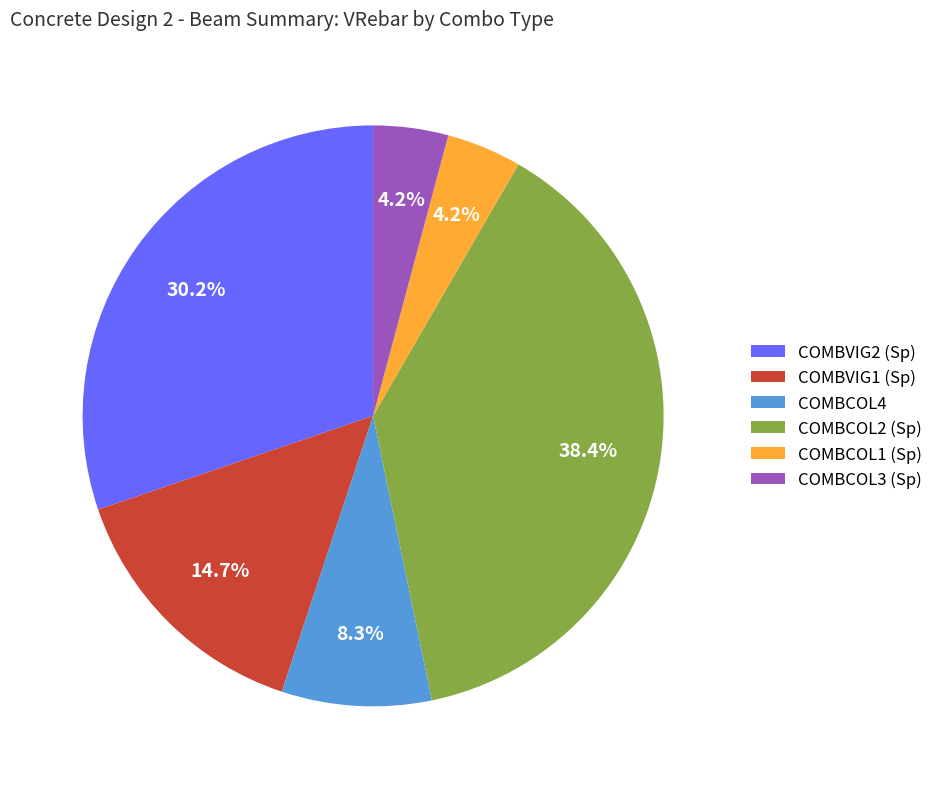

What is the ratio of the value at COMBCOL2 (Sp) to the value at COMBCOL4?

4.6